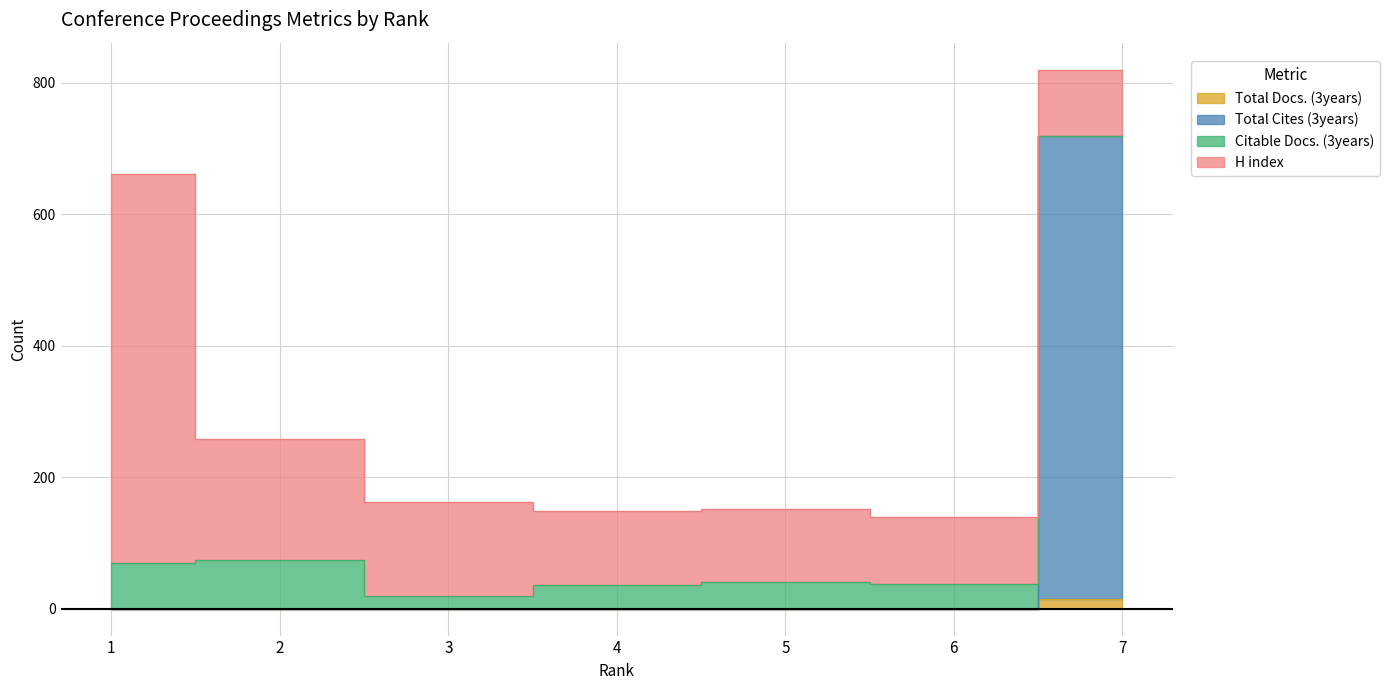

What is the average value of the Total Cites (3years) series?

2